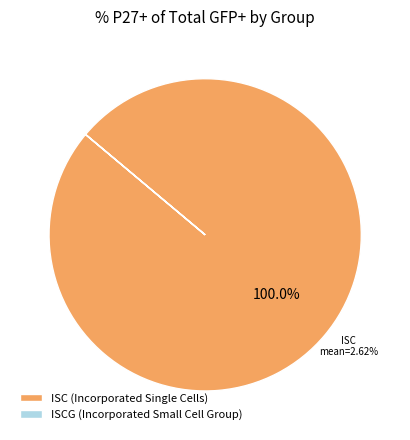

To the nearest percent, what is the average slice percentage?

50%